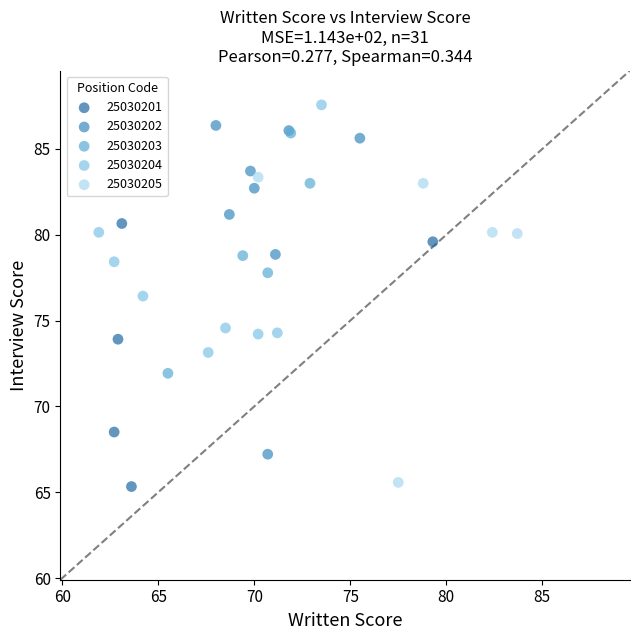

Which series contains the lowest Y value?

25030201